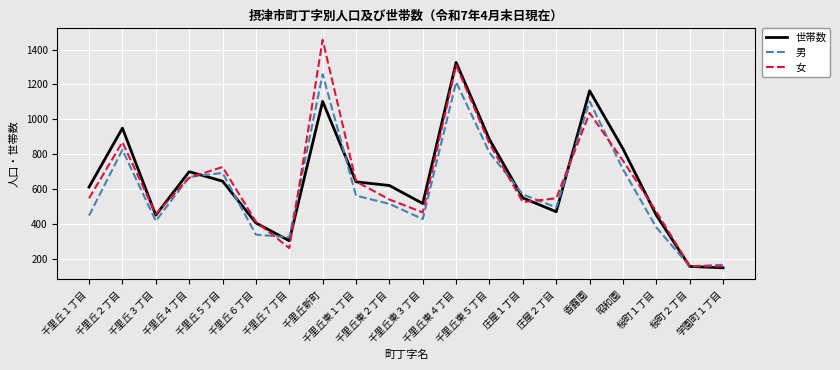

What is the difference between the maximum and minimum values in the 世帯数 series?

1175